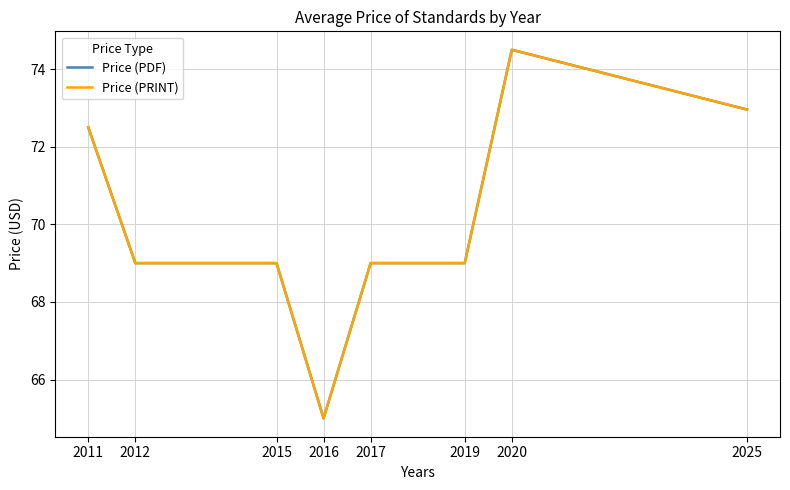

In Price (PDF), how many points are higher than both neighbors (excluding endpoints)?

1